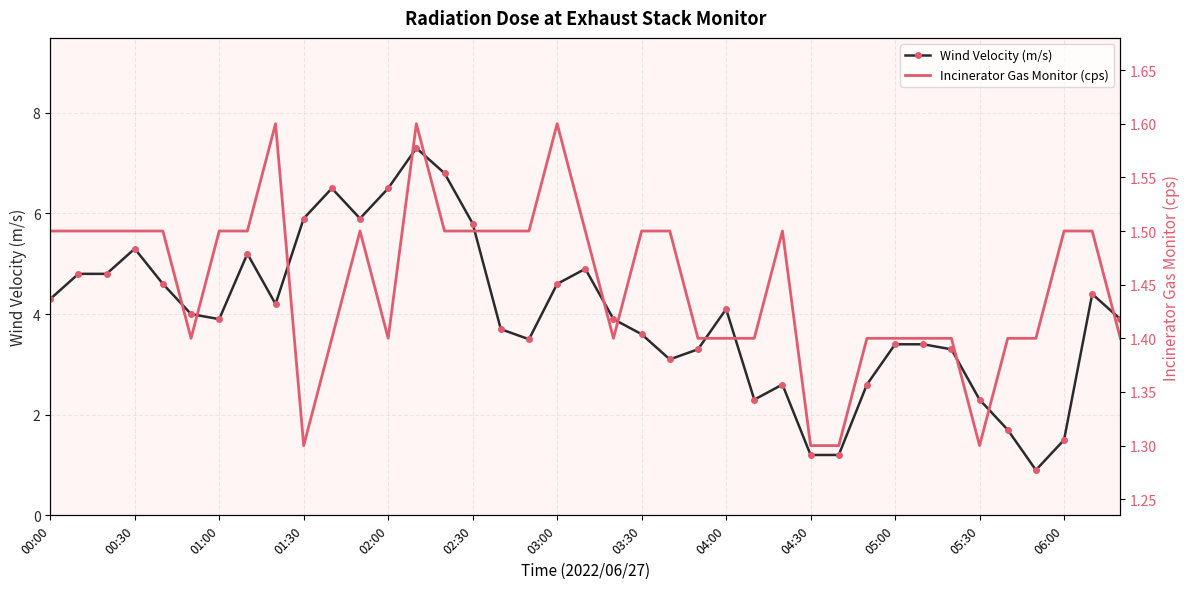

Is it true that Incinerator Gas Monitor (cps) equals 0.8 at 29?

False